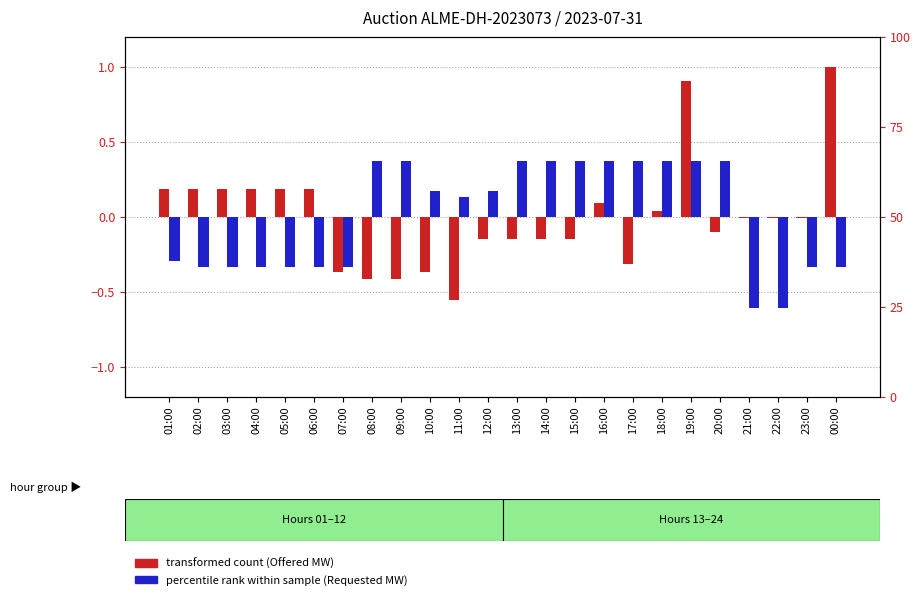

How many data points in percentile rank within sample (Requested MW) are above 0?

13